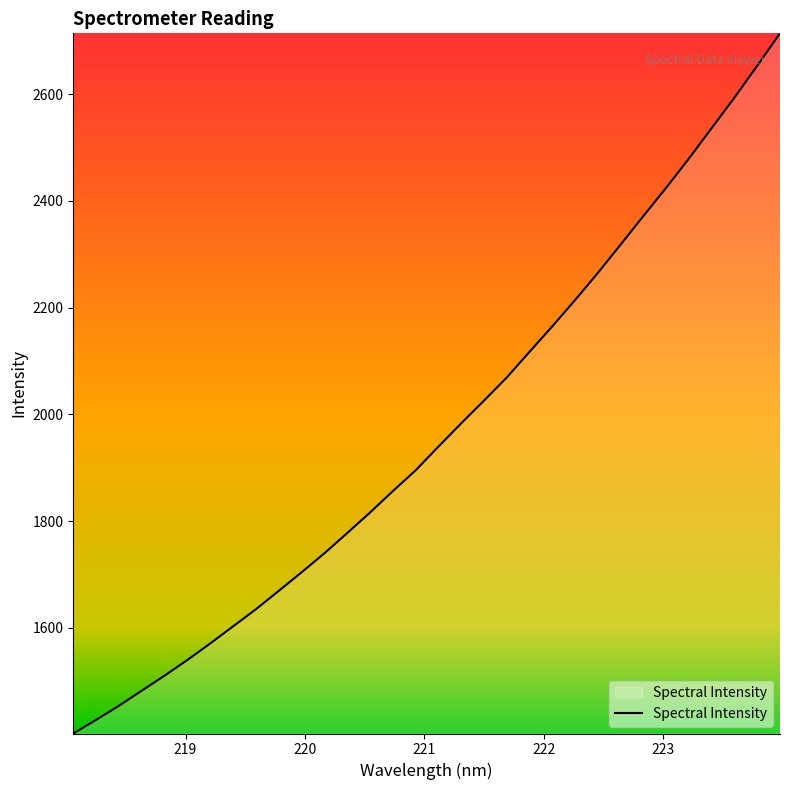

What is the difference between the maximum and minimum values?

1312.2